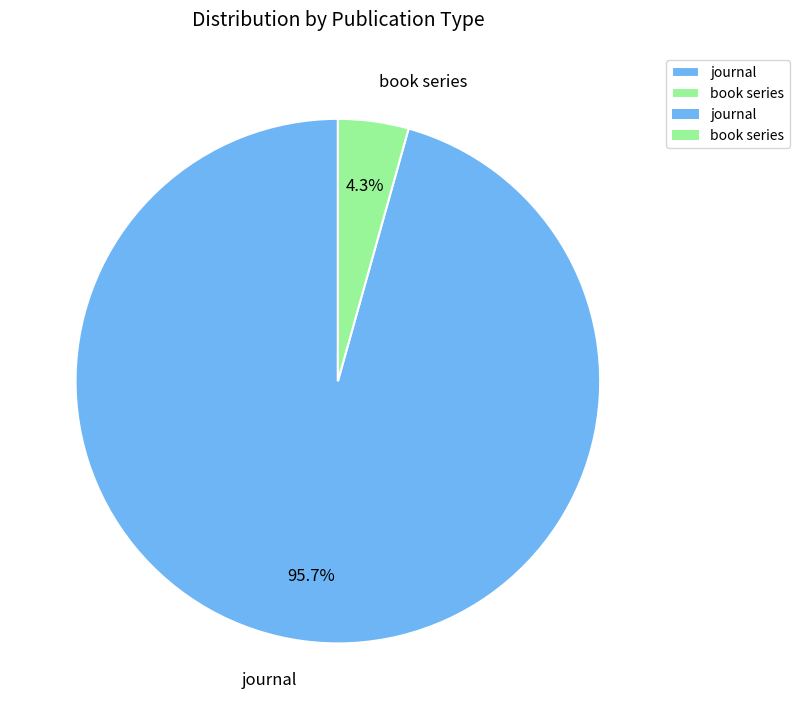

Which category has the smallest portion of the pie?

book series